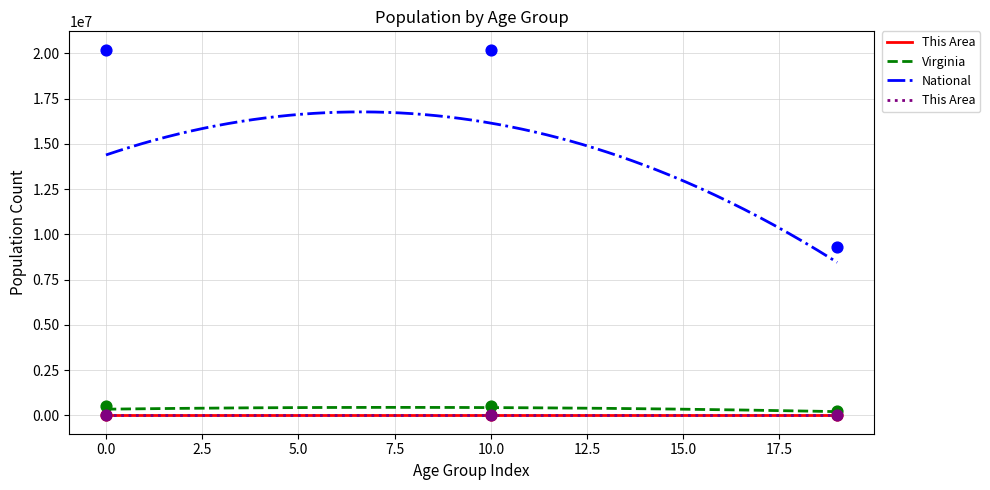

True or false: National and Virginia cross at least once.

False